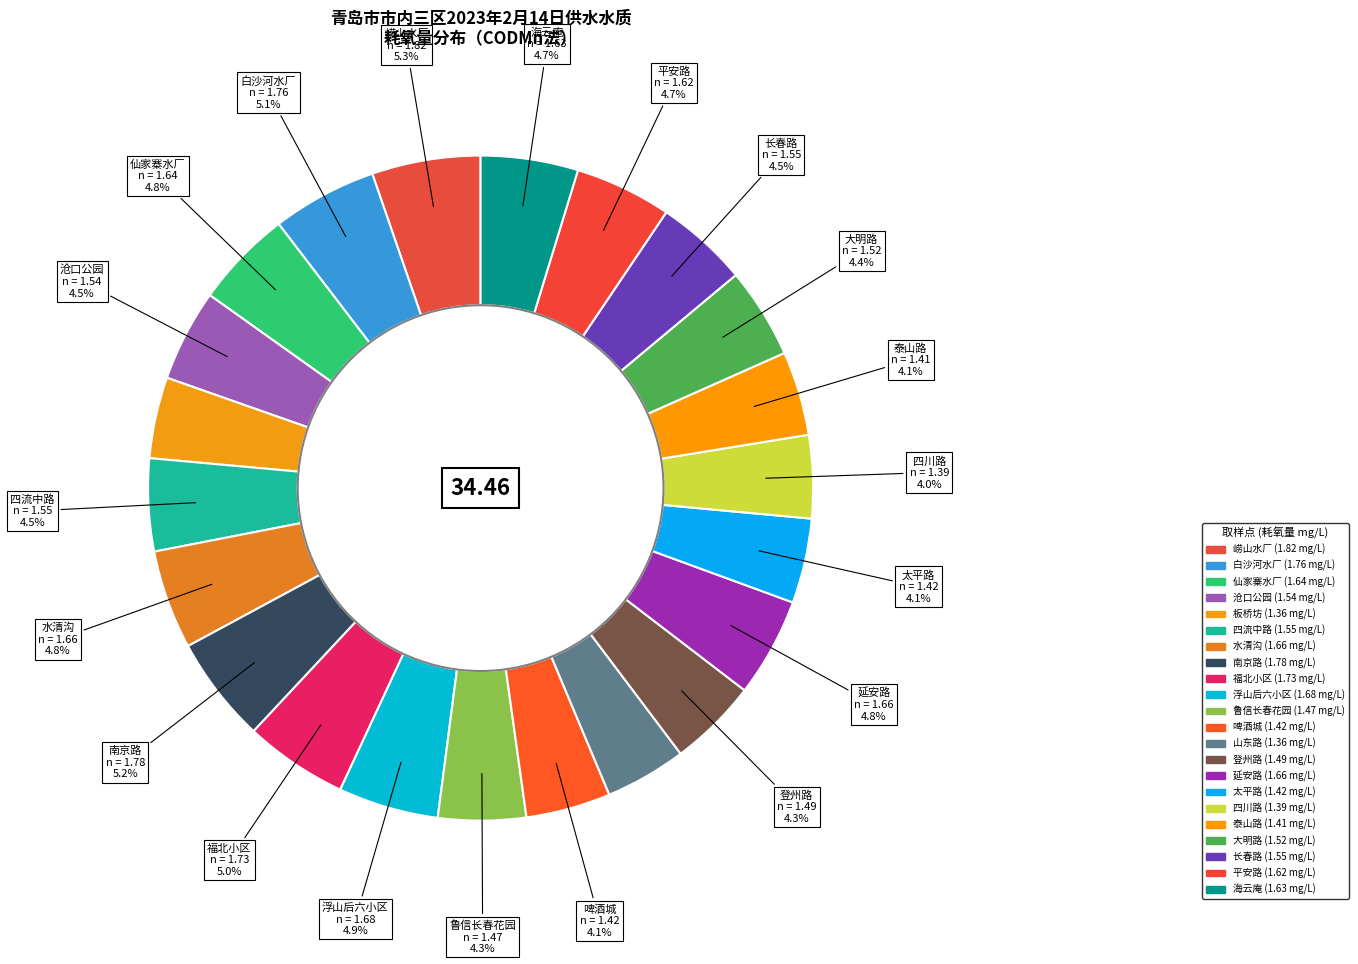

To the nearest percent, what portion does 长春路 represent?

4%